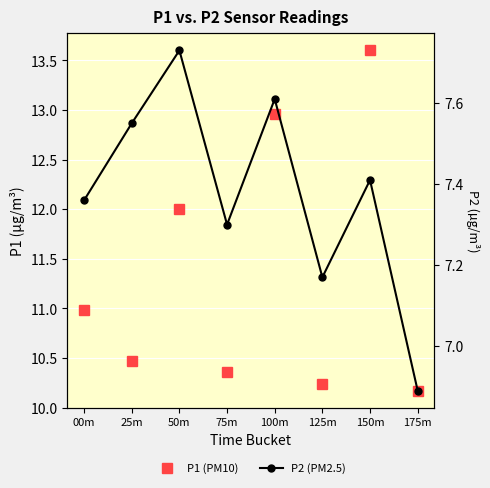

Count the P2 (PM2.5) values in the range 7 to 8.

7